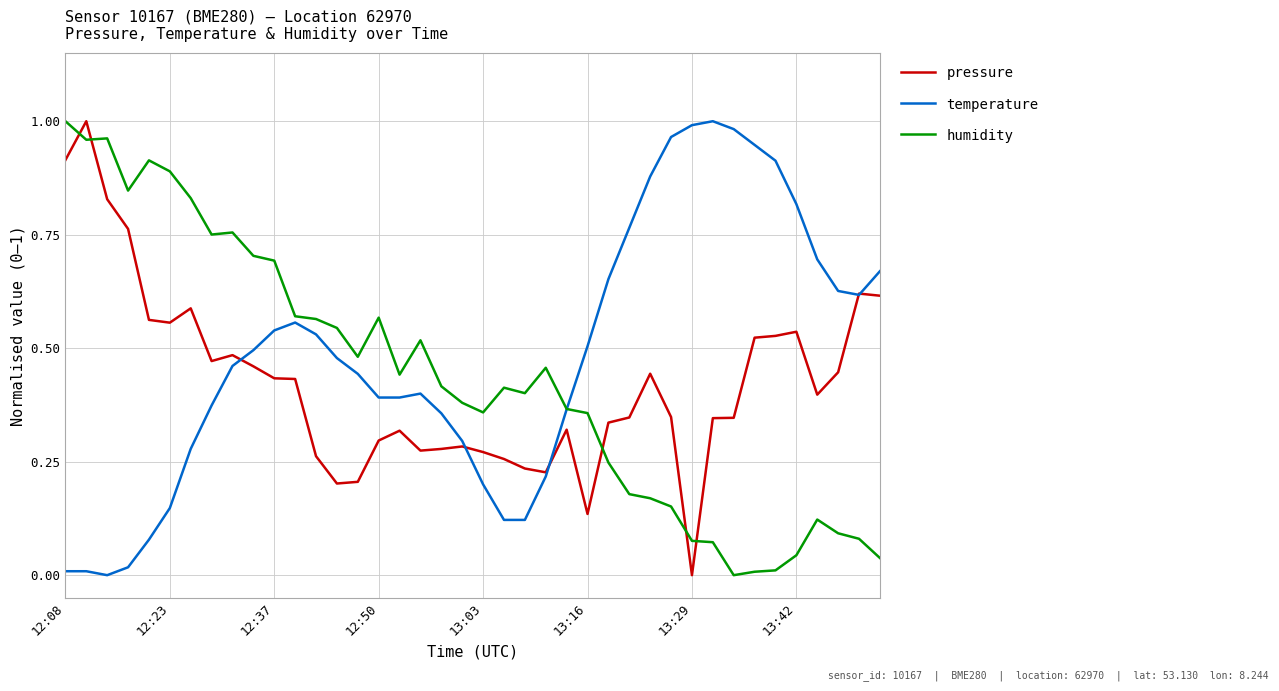

How many intersections are there between pressure and humidity?

5